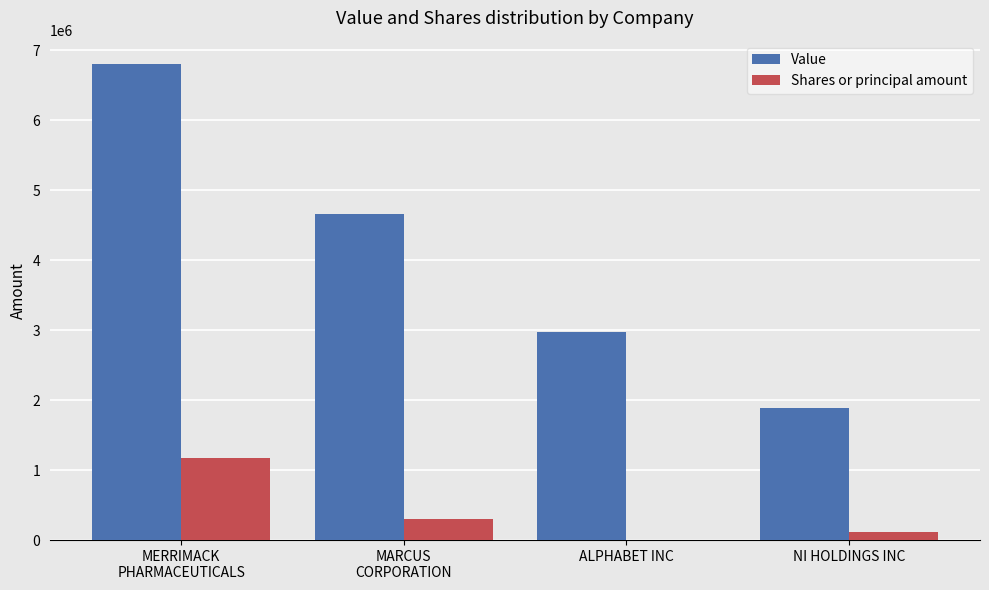

Is the value of Value at NI HOLDINGS INC greater than the value of Shares or principal amount at ALPHABET INC?

Yes